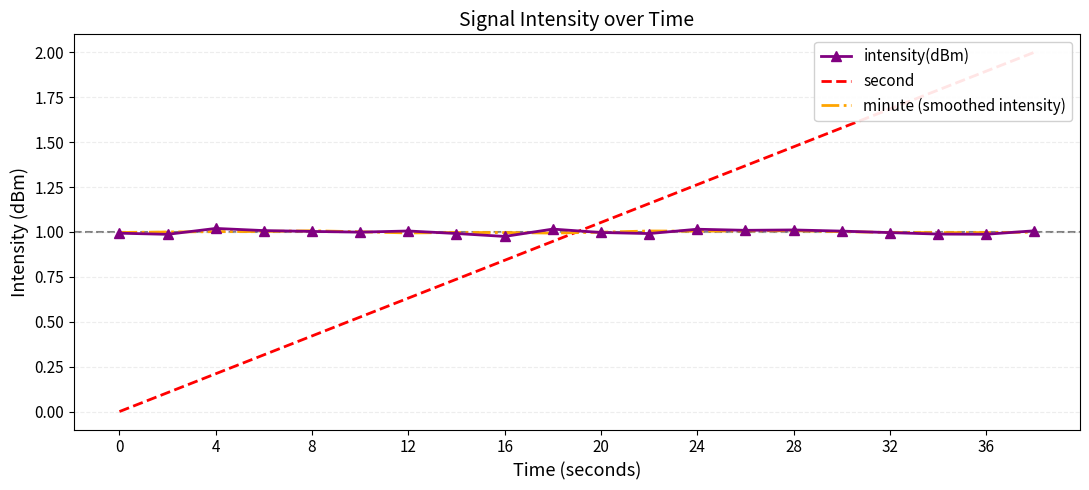

At which label is intensity(dBm) closest to 0?

16